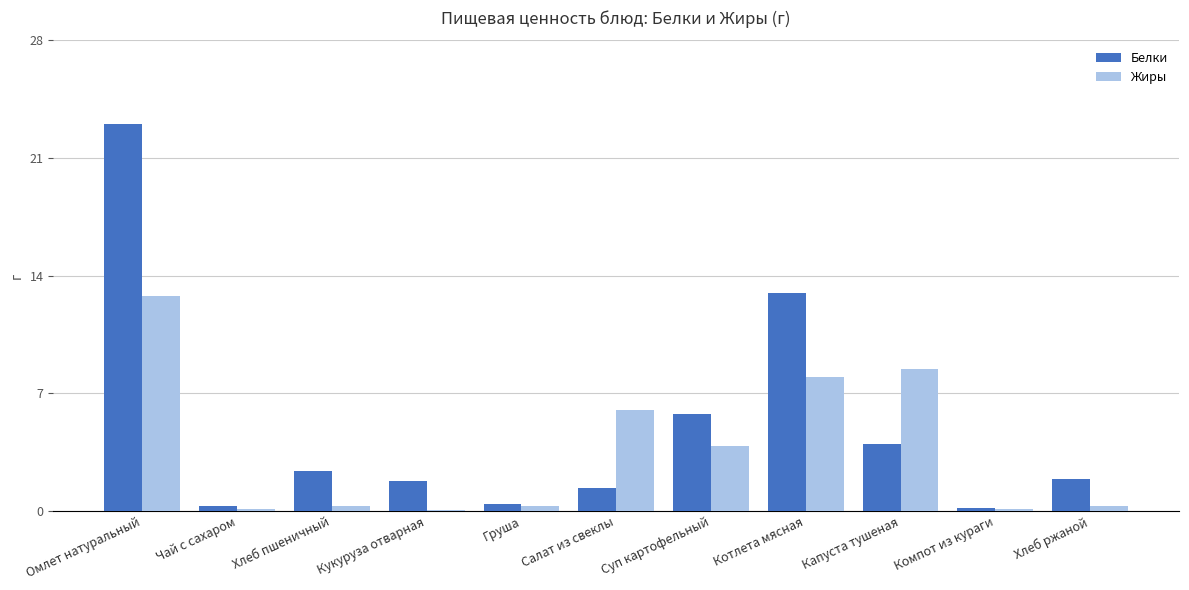

The value of Жиры at Суп картофельный is 3.9. True or false?

True